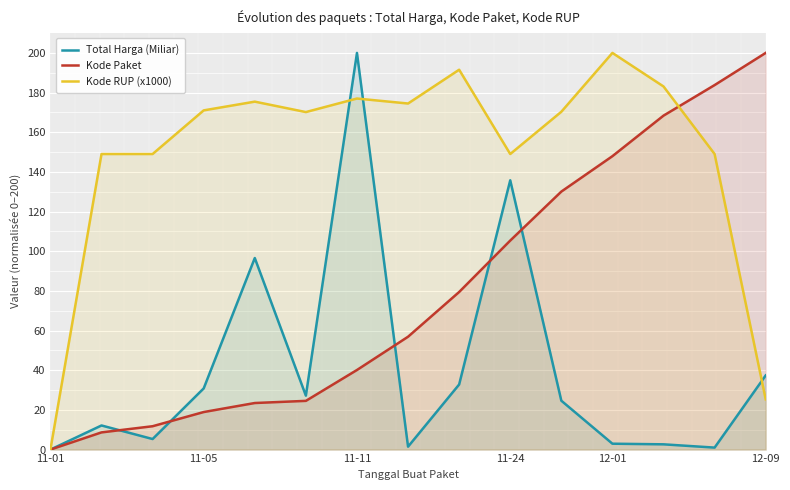

True or false: Kode Paket has more than 2 points higher than both neighbors.

False